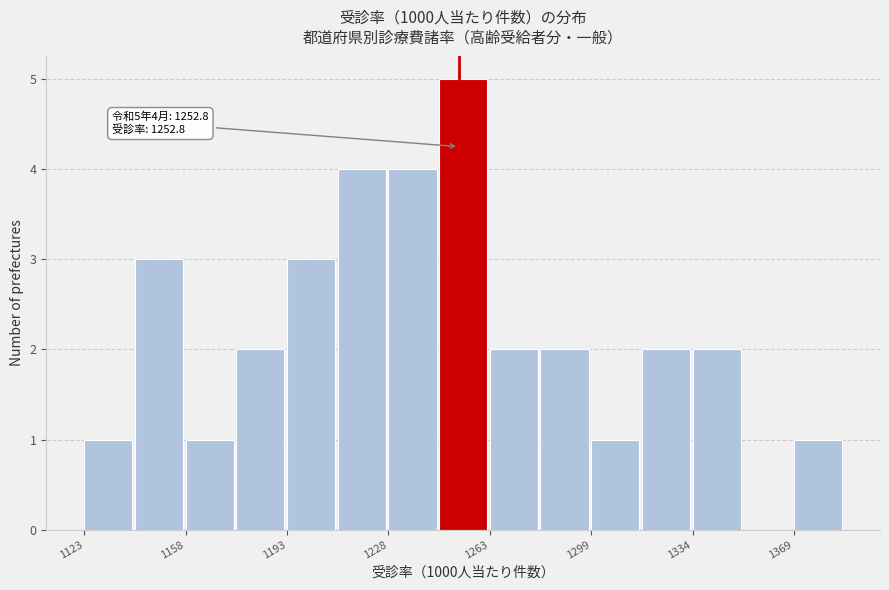

Around what value on the x-axis is the tallest bar? Give the approximate position of its centre, as read against the axis.

1255